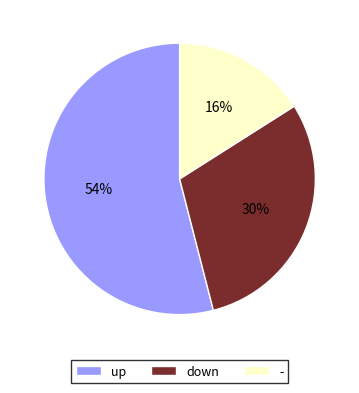

Is the sum of down and up greater than half?

Yes